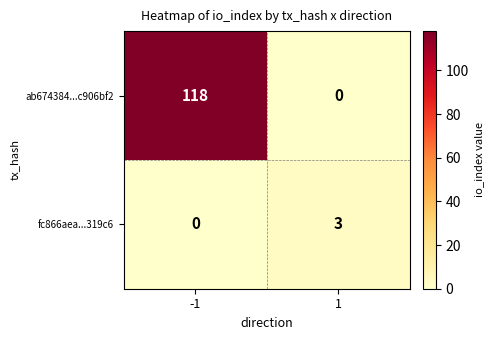

Which series has the largest range (max minus min)?

ab674384...c906bf2